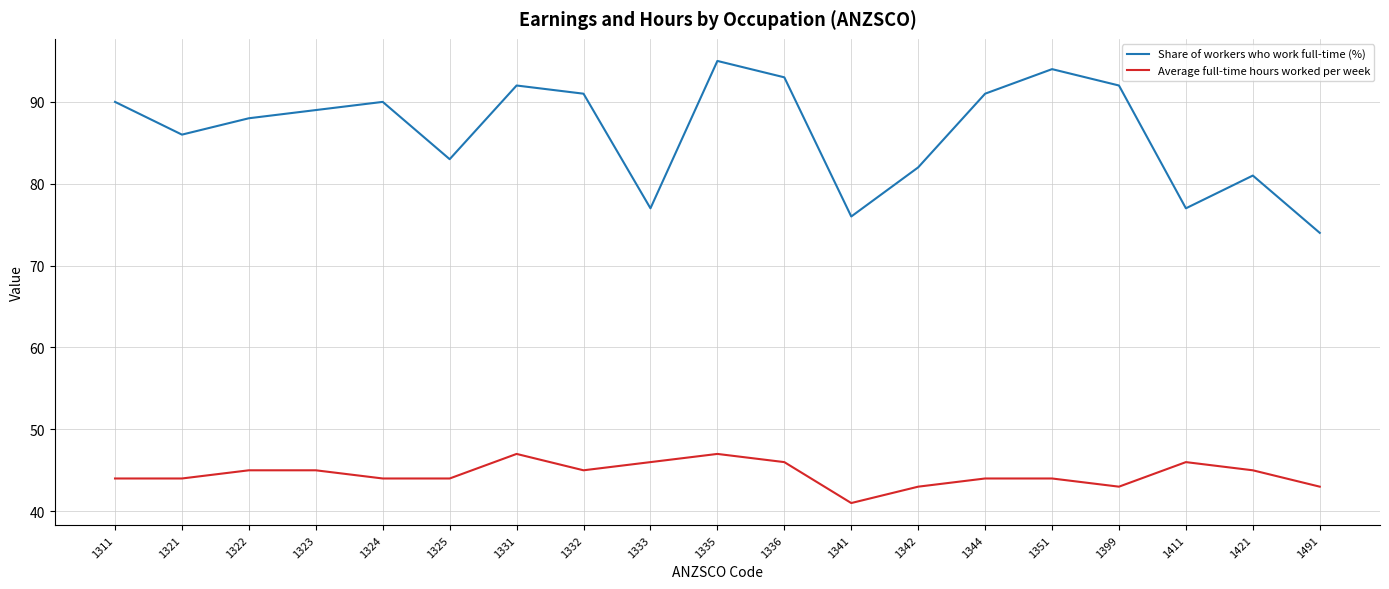

In Share of workers who work full-time (%), how many points are higher than both neighbors (excluding endpoints)?

5